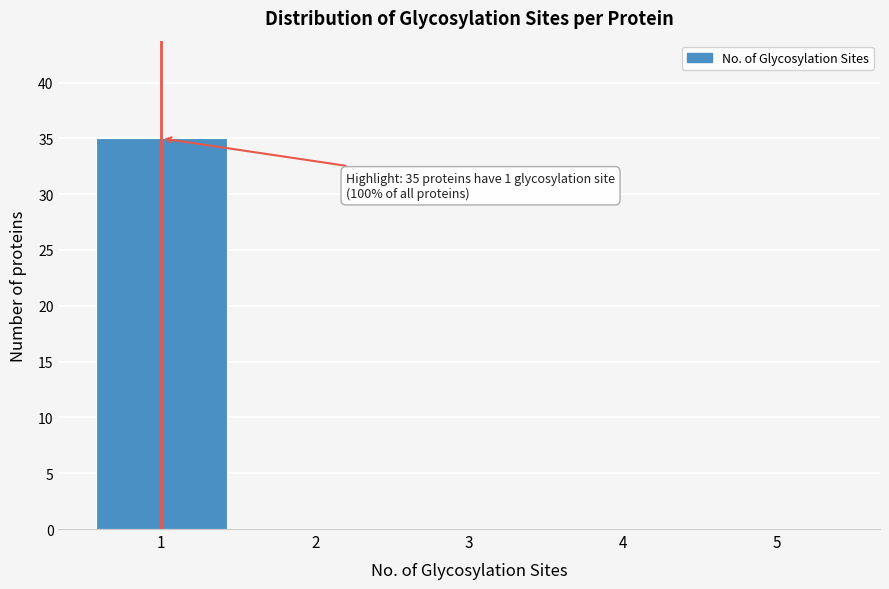

Reading right to left, list all the values displayed in this chart.

5=0	4=0	3=0	2=0	1=35